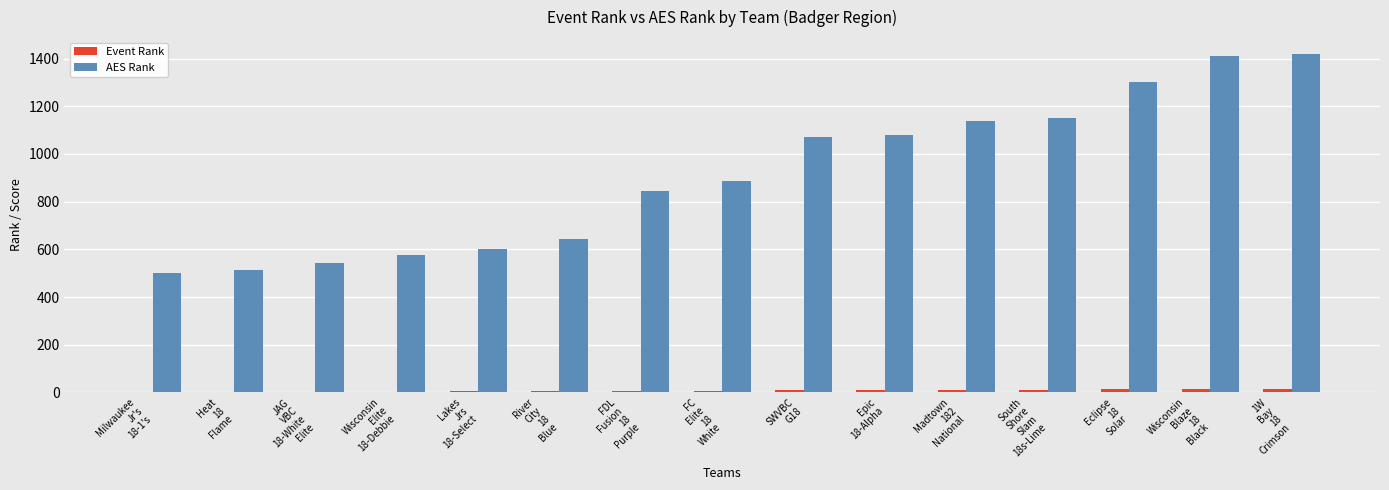

Which series has the largest range (max minus min)?

AES Rank